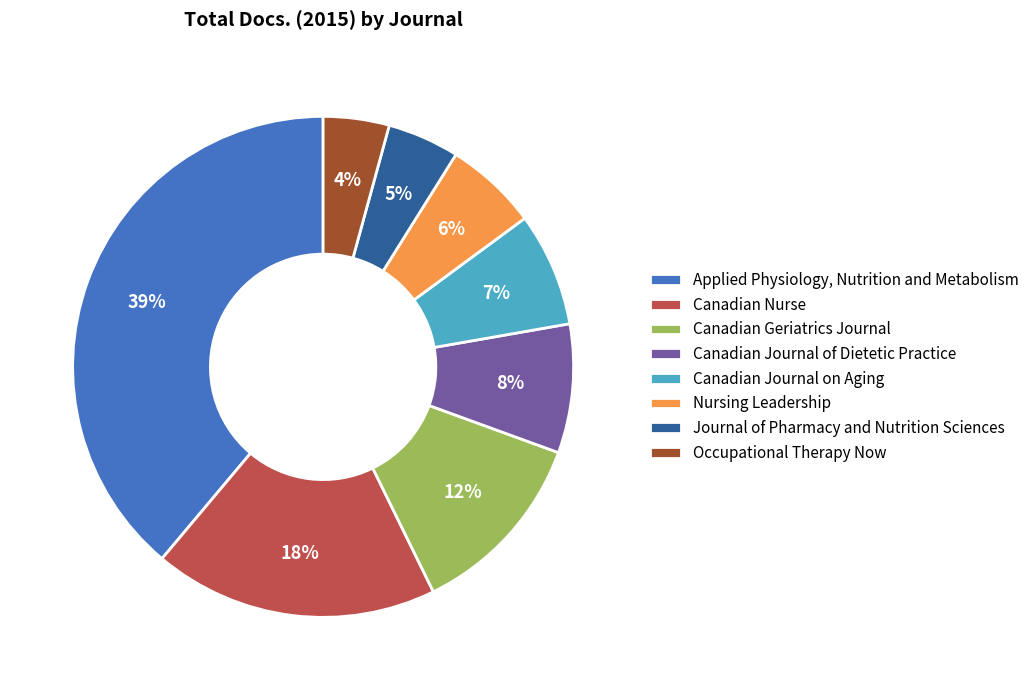

How many segments does this pie chart have?

8